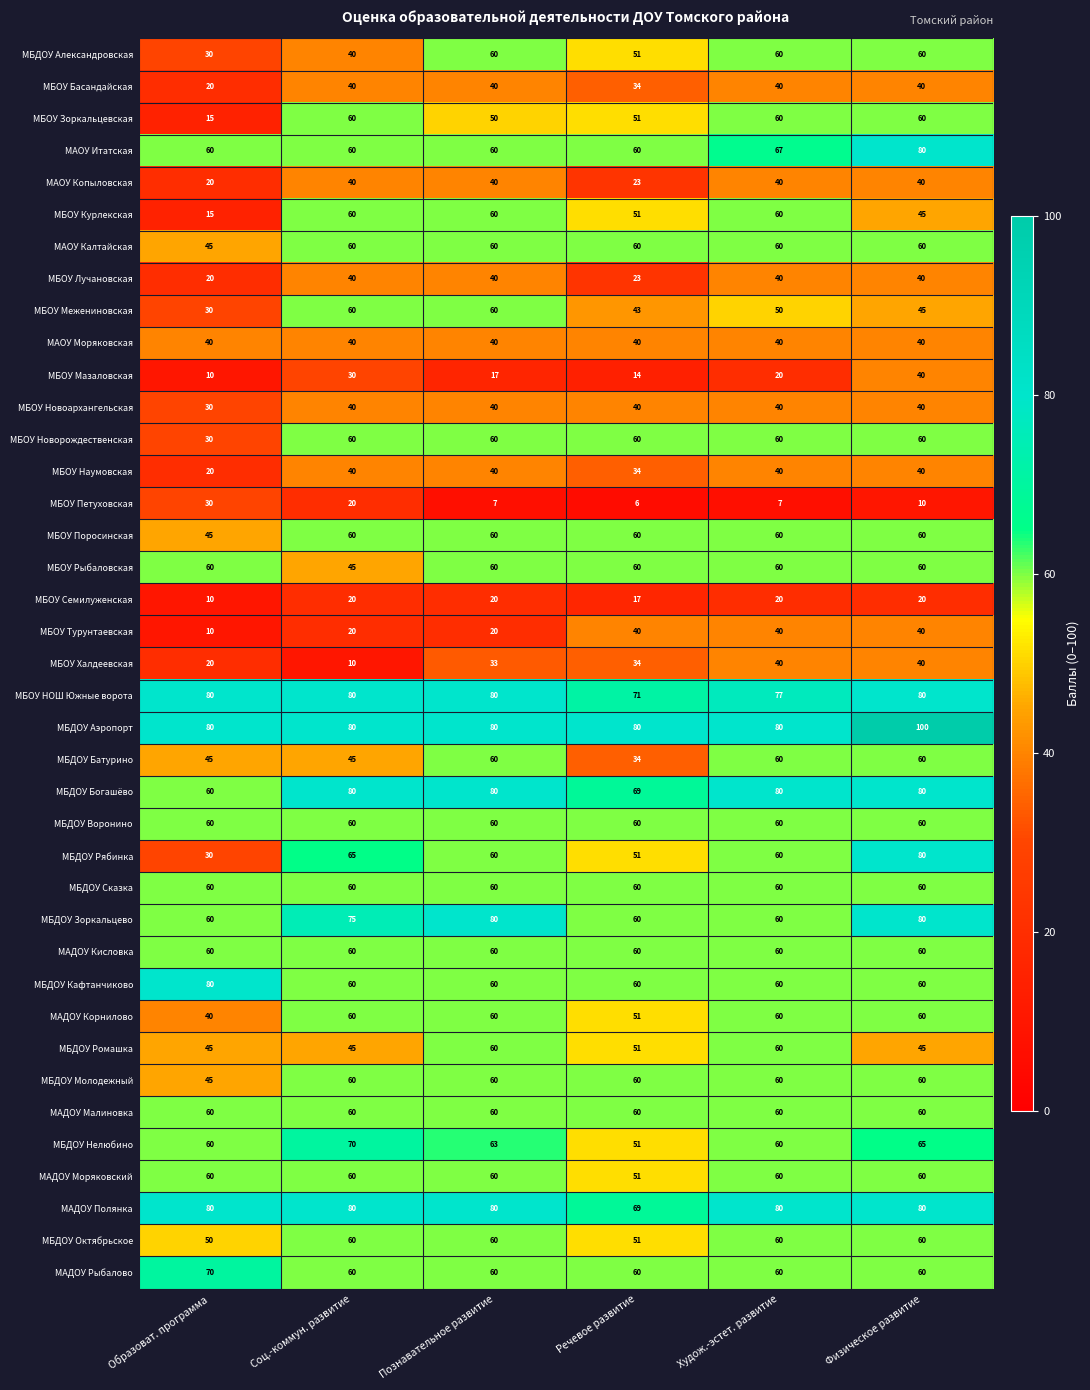

Is the value of МБДОУ Ромашка at Образоват. программа greater than the value of МБДОУ Молодежный at Речевое развитие?

No